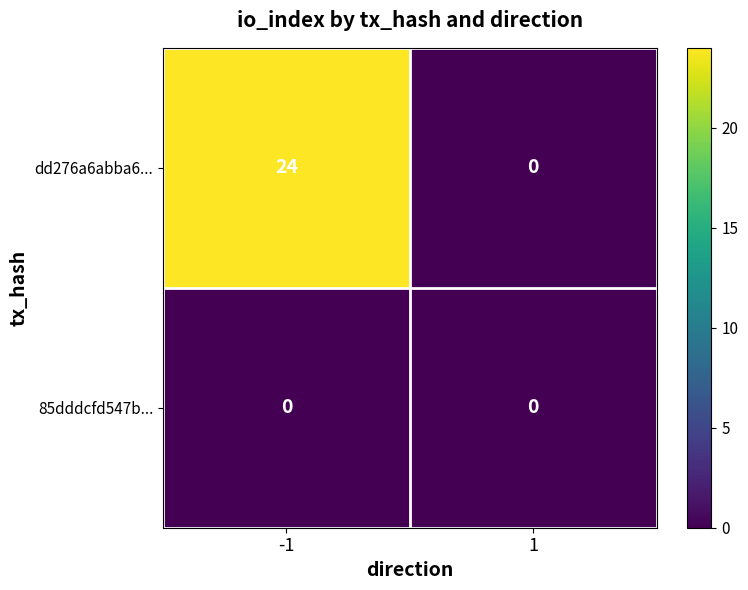

Rank the series by their average value, from lowest to highest.

85dddcfd547b..., dd276a6abba6...